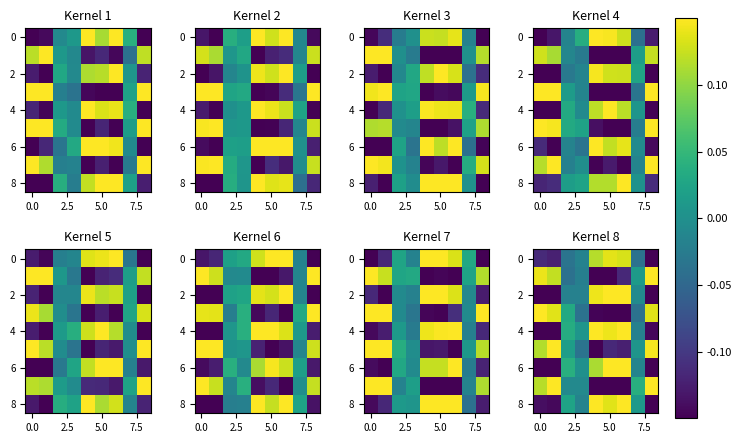

Which category has the highest value across all series?

8